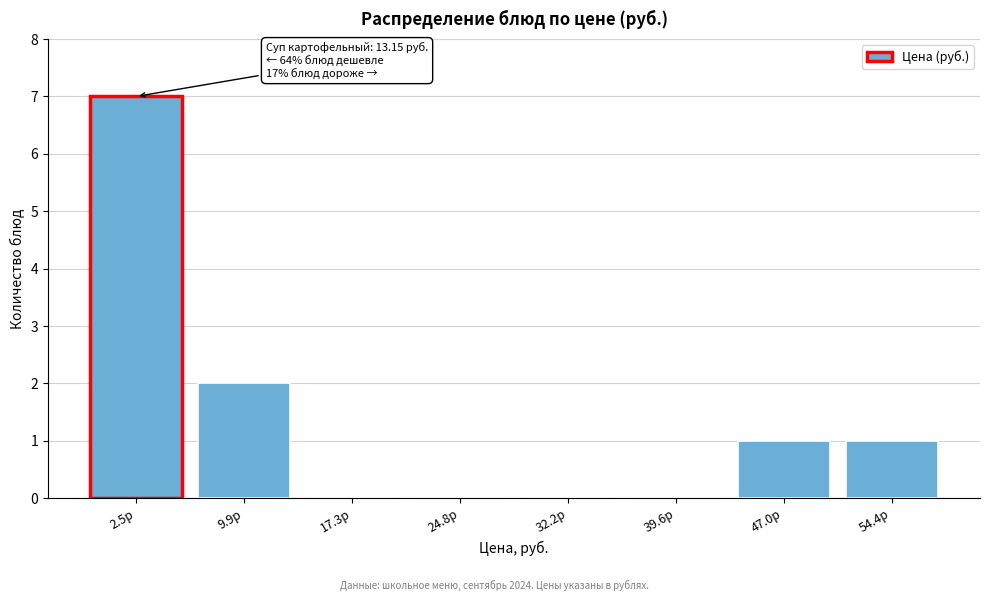

Reading left to right, transcribe all the data shown in this chart.

2.5р=7	9.9р=2	17.3р=0	24.8р=0	32.2р=0	39.6р=0	47.0р=1	54.4р=1